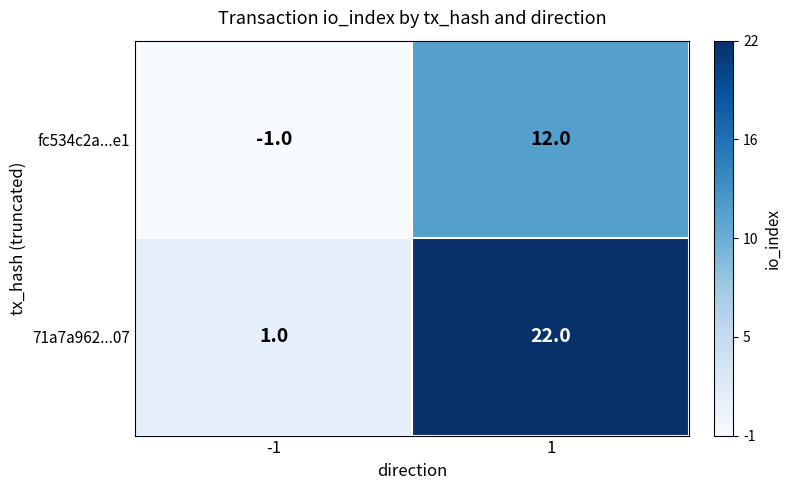

Reading left to right, list all the values displayed in this chart.

fc534c2a...e1: -1=-1	1=12
71a7a962...07: -1=1	1=22